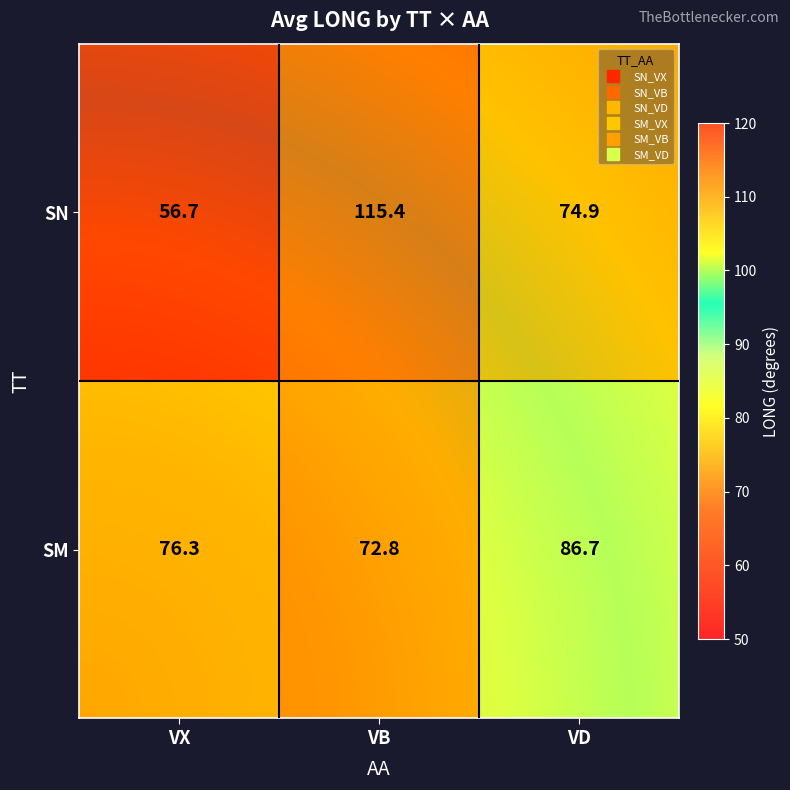

Which series changed the most between VB and VD?

SN